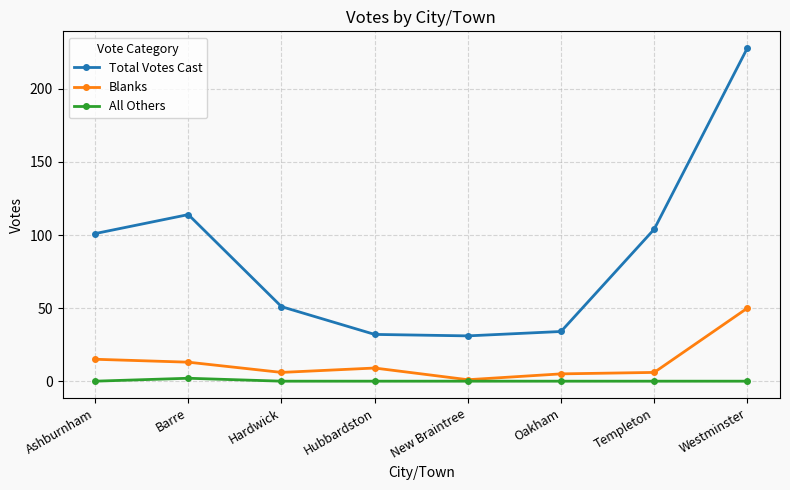

What is the maximum value shown in the chart?

228